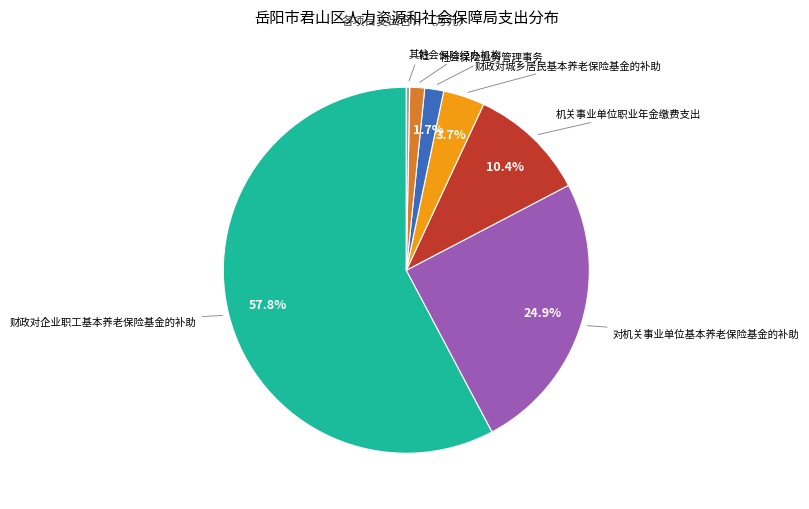

Does any single category account for the majority?

Yes